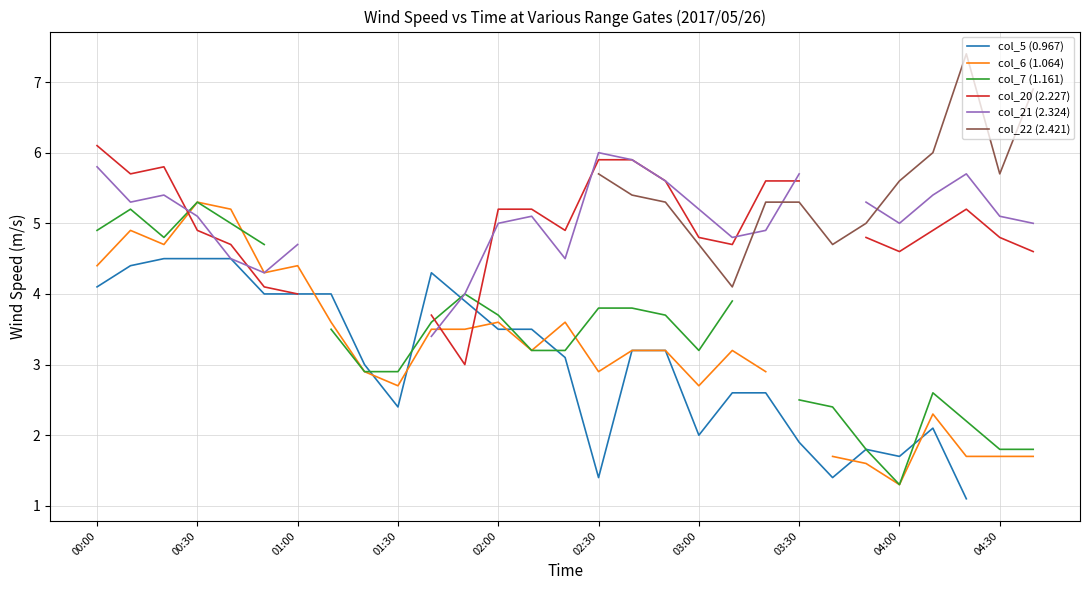

Is it true that col_6 (1.064) equals 3.6 at 14?

True